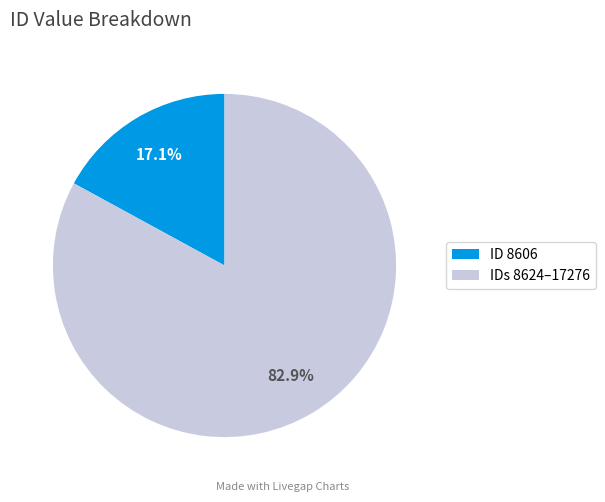

Between ID 8606 and IDs 8624–17276, which is larger?

IDs 8624–17276